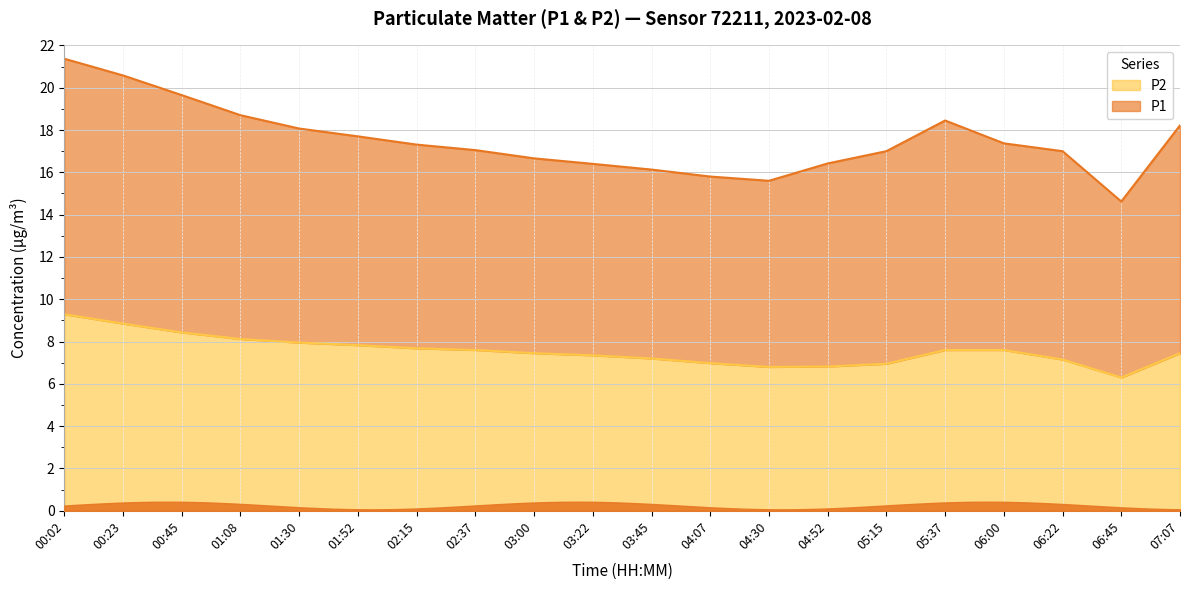

Approximately how many times larger is the value at 03:00 compared to 06:45?

1.2